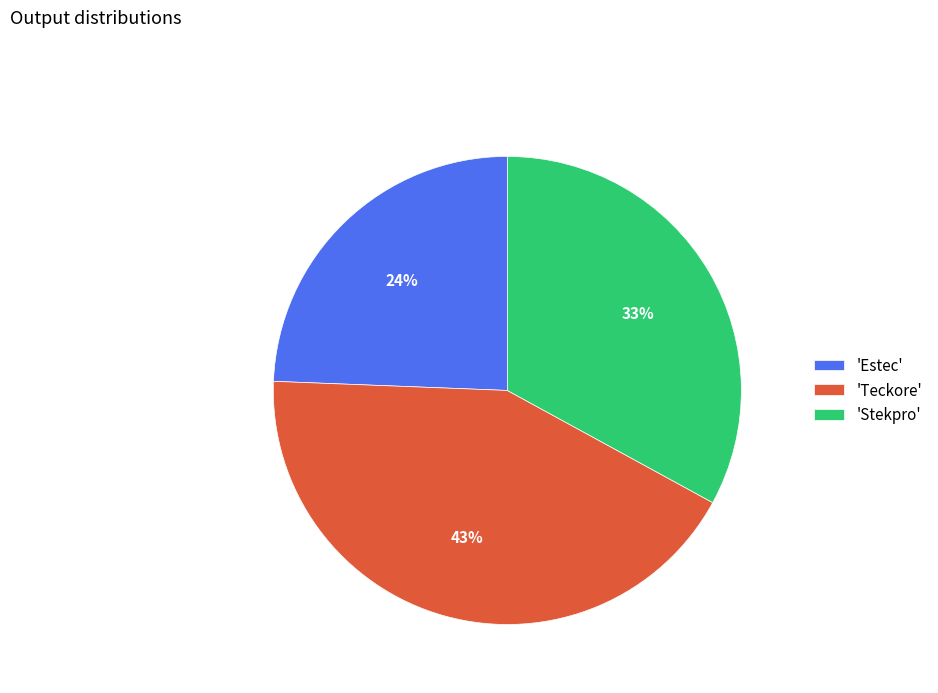

Combined, do 'Teckore' and 'Stekpro' account for over 50%?

Yes